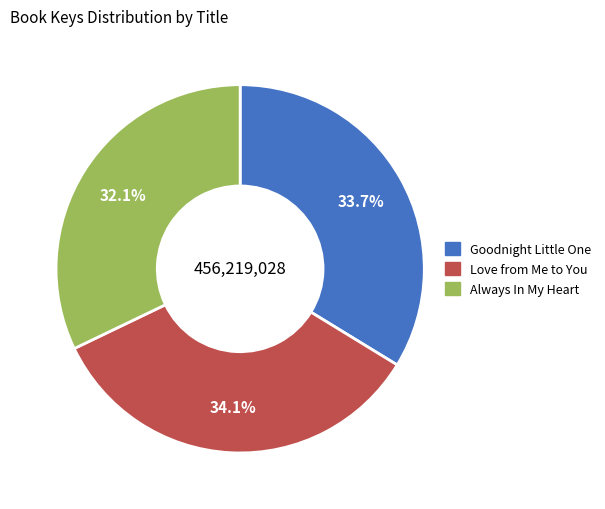

How many segments does this pie chart have?

3